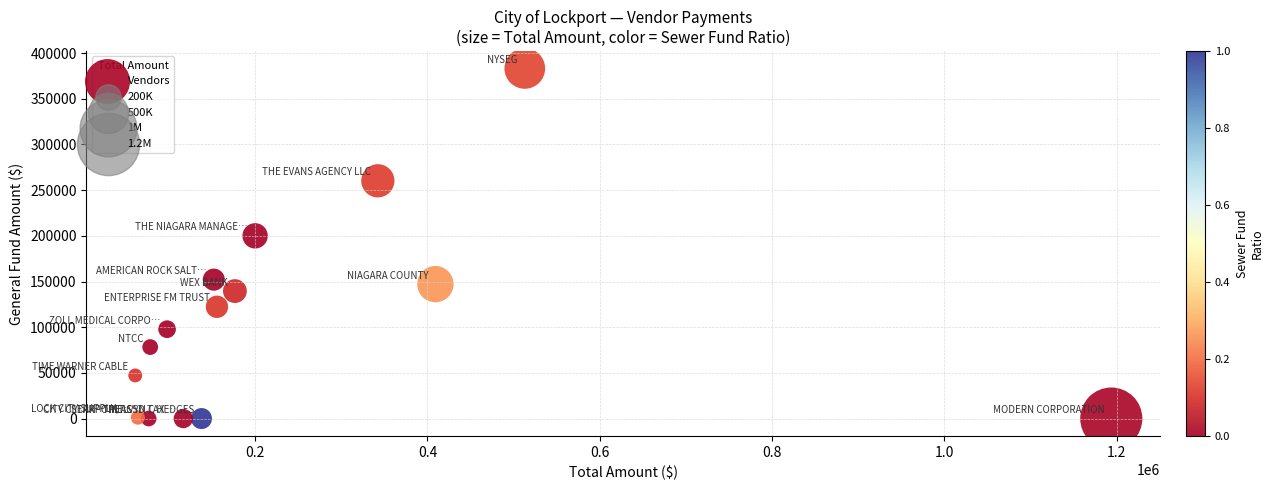

What Y value in the scatter plot is closest to 191617?

200000.0